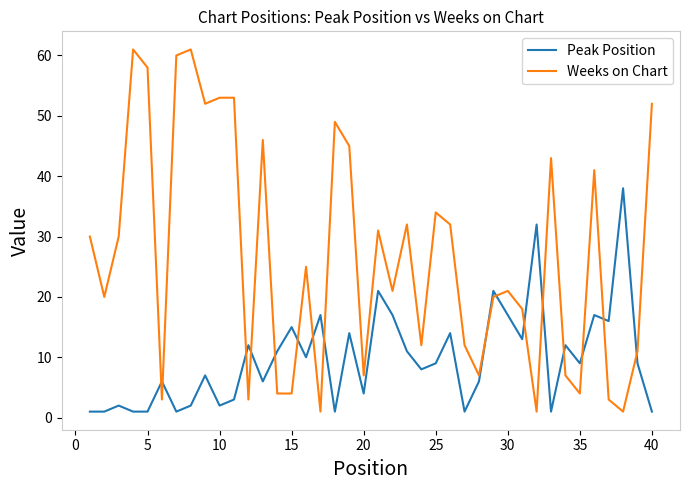

What is the sum of all Weeks on Chart values?

1068